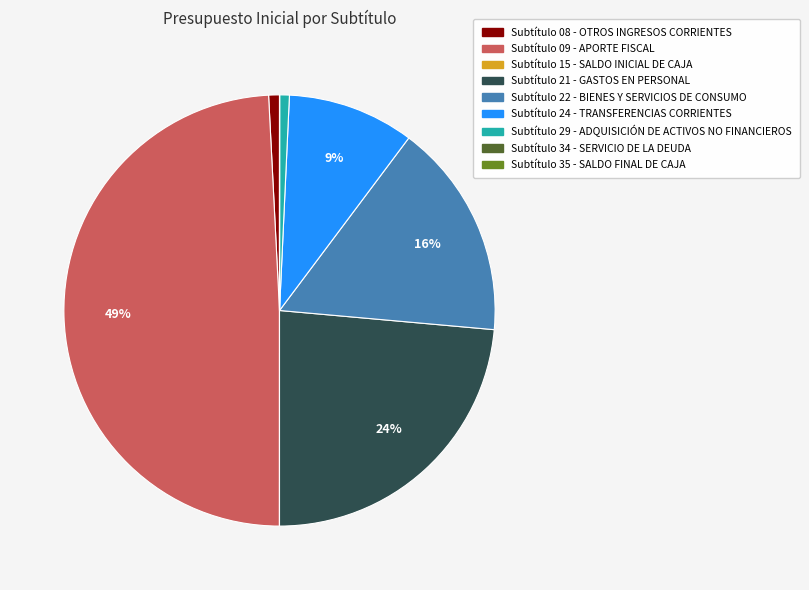

To the nearest percent, what is the difference between the largest and smallest slice percentages?

49%